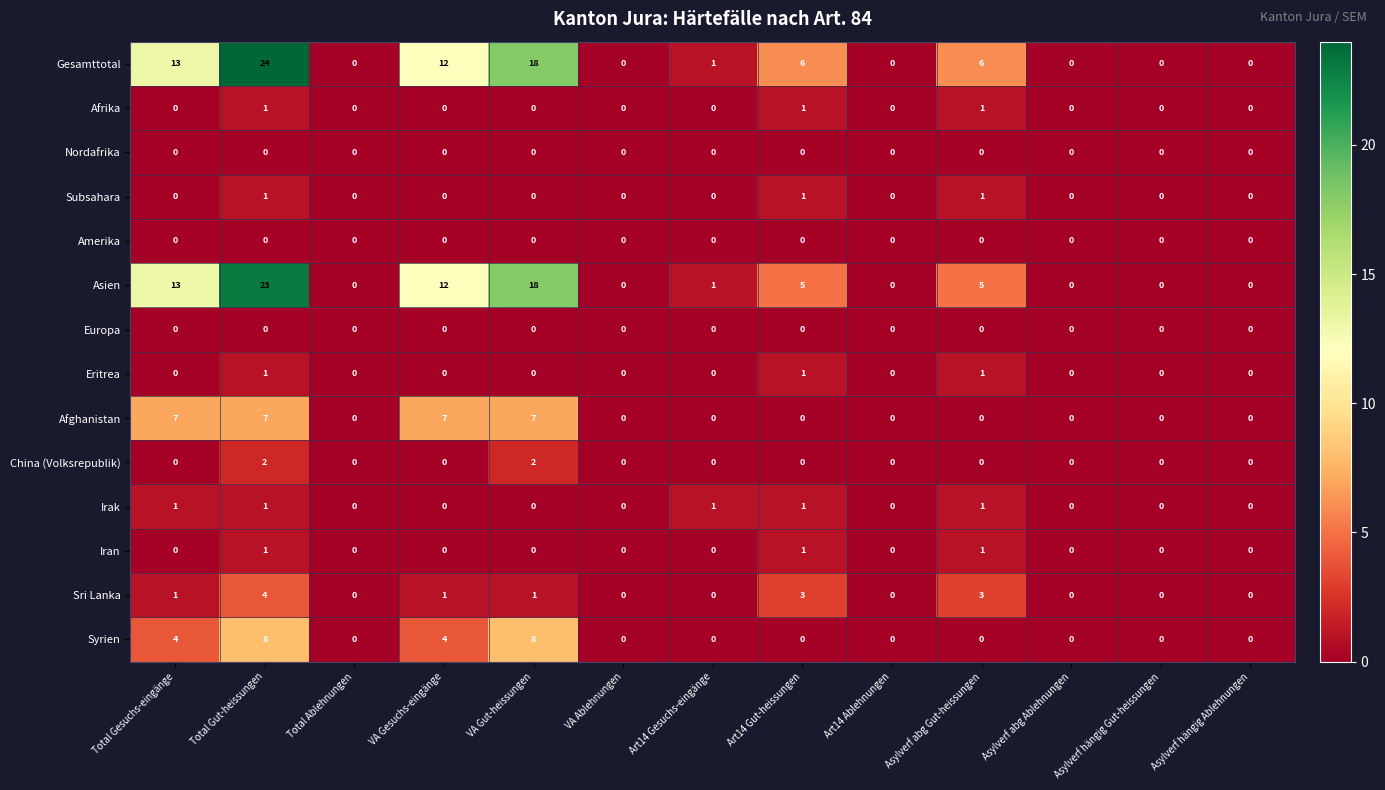

What is the total value across all series at Art14 Gesuchs-eingänge?

3